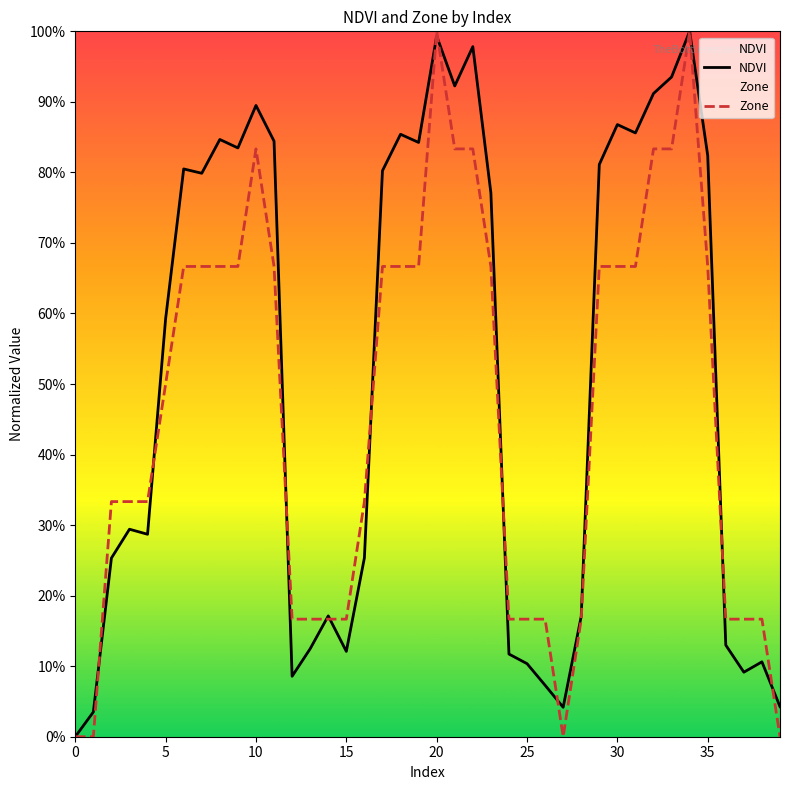

Where is the first local maximum for Zone?

10